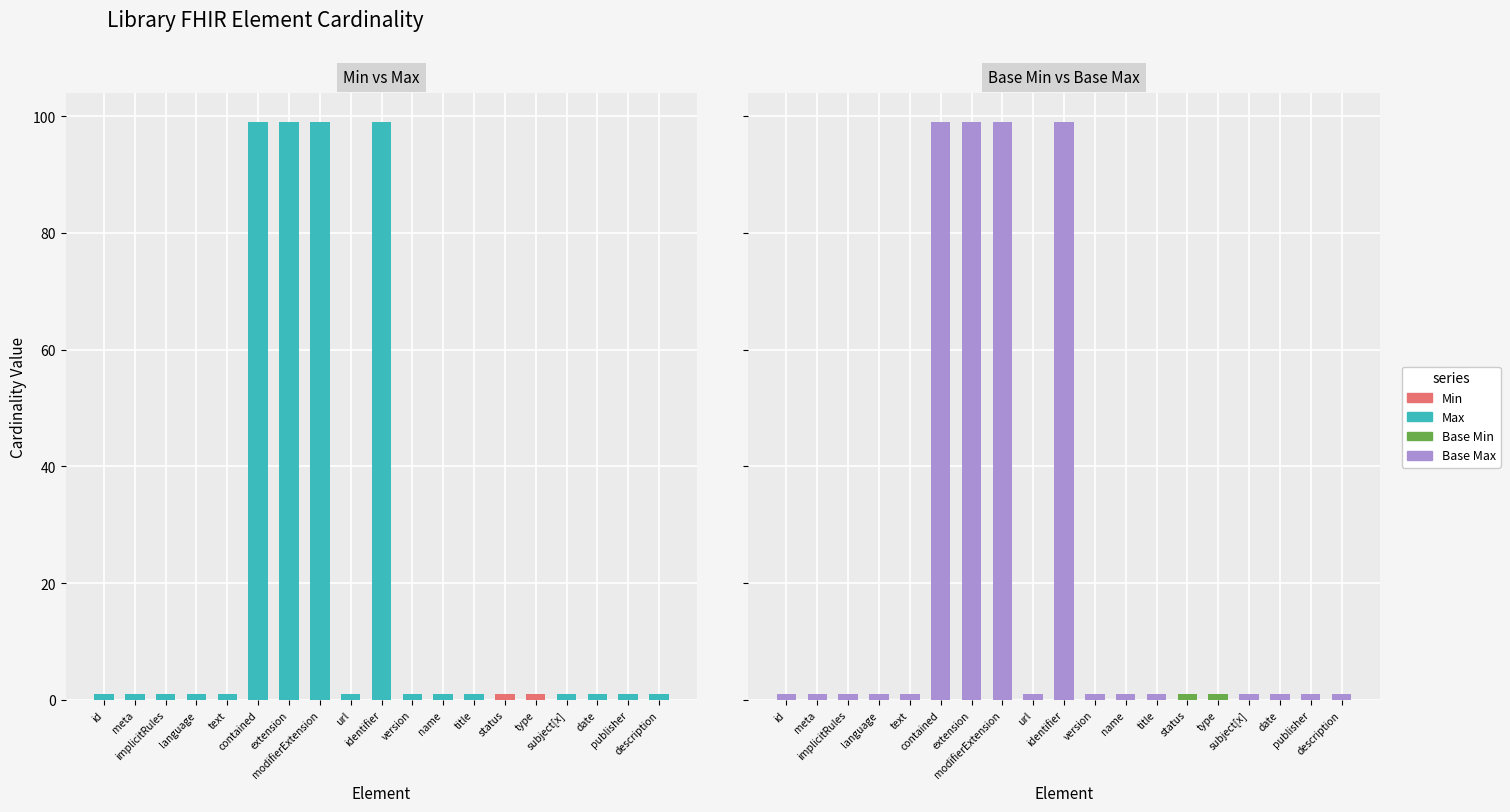

Count the Min values in the range 0 to 1.

19